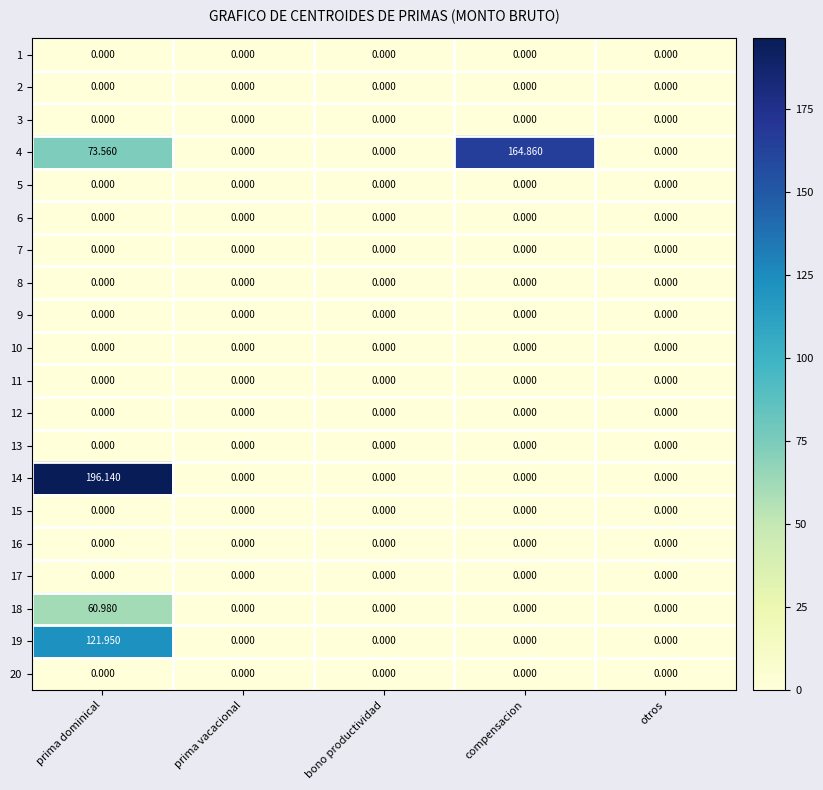

At which category is the sum across all series the highest?

prima dominical